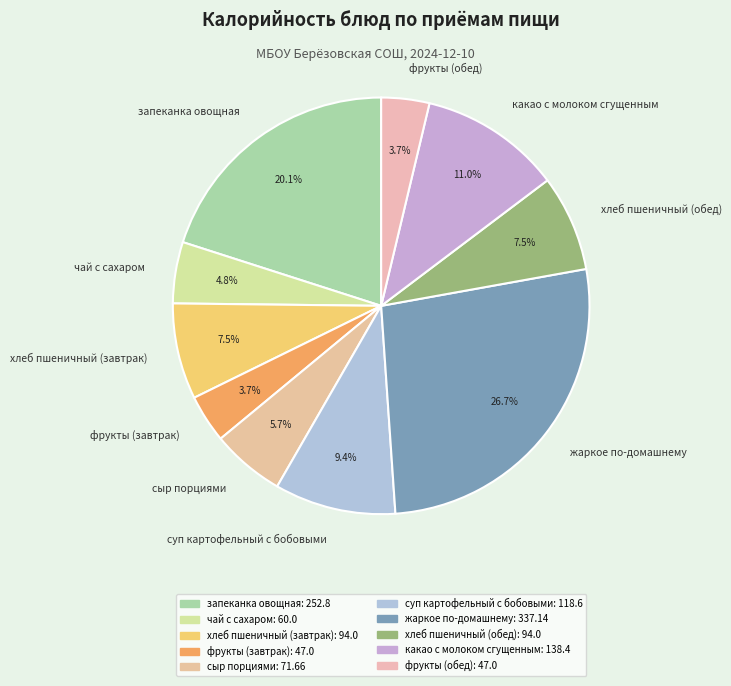

Does суп картофельный с бобовыми represent more than half of the total?

No